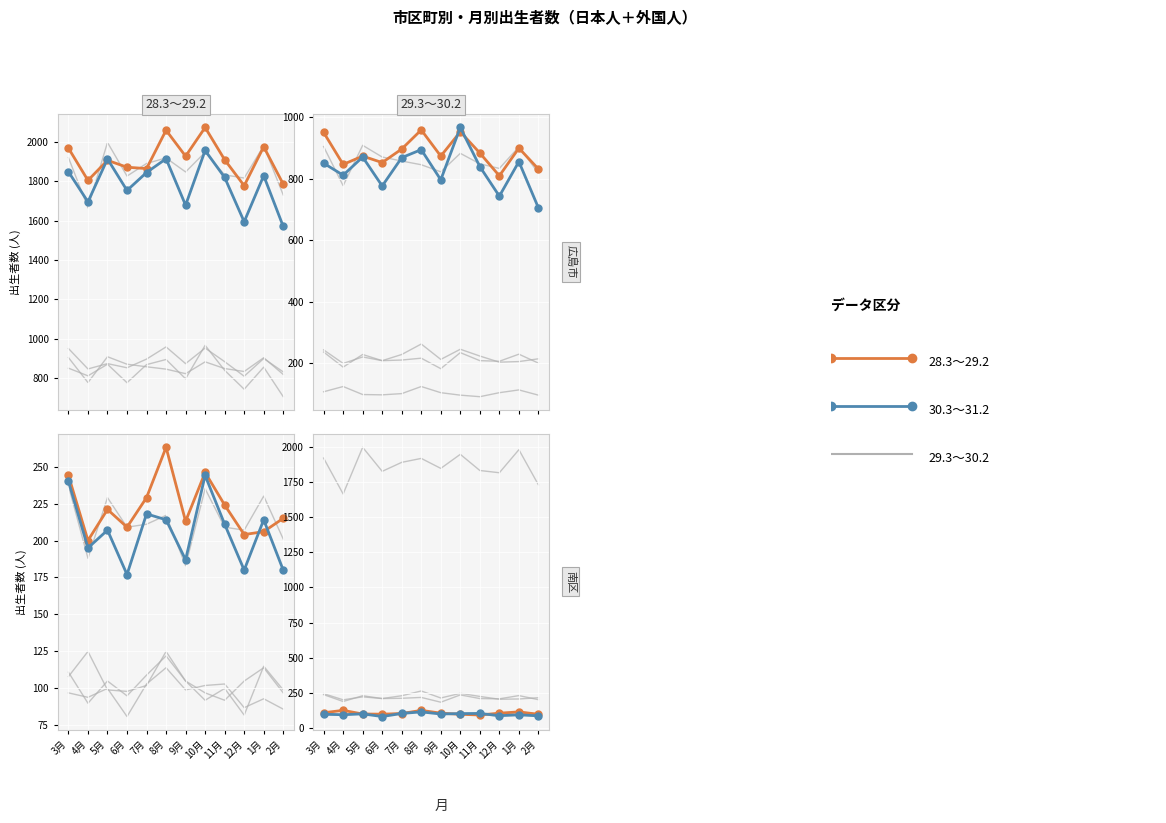

What is the label of the 9th point from the right?

6月